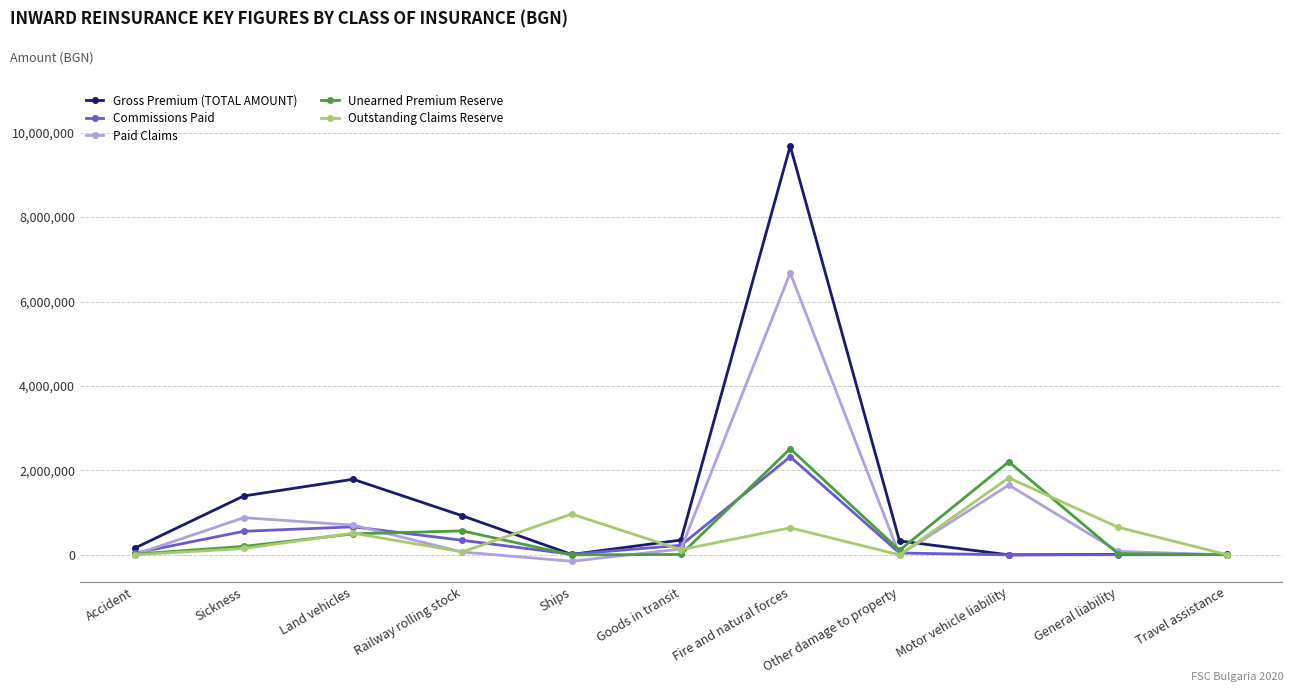

Which series has the largest range (max minus min)?

Gross Premium (TOTAL AMOUNT)